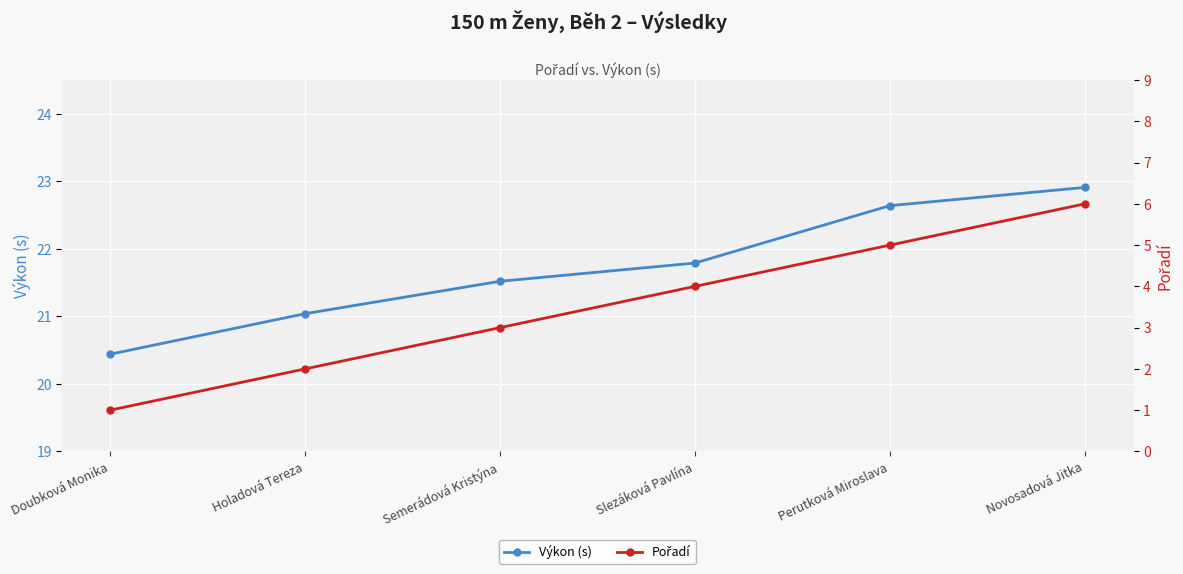

What are all the series names shown in the legend?

Výkon (s), Pořadí